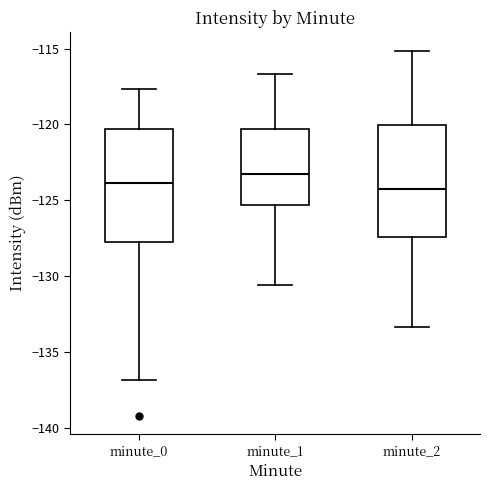

Reading left to right, read every box against the y-axis: the position of its median line, the range the box covers, and the ends of its whiskers. The values are not printed on the chart, so give them approximately, as read against the axis.

minute_0: median -124.0, box -127.5 to -120.5, whiskers -137.0 to -117.5
minute_1: median -123.5, box -125.5 to -120.5, whiskers -130.5 to -116.5
minute_2: median -124.0, box -127.5 to -120.0, whiskers -133.5 to -115.0